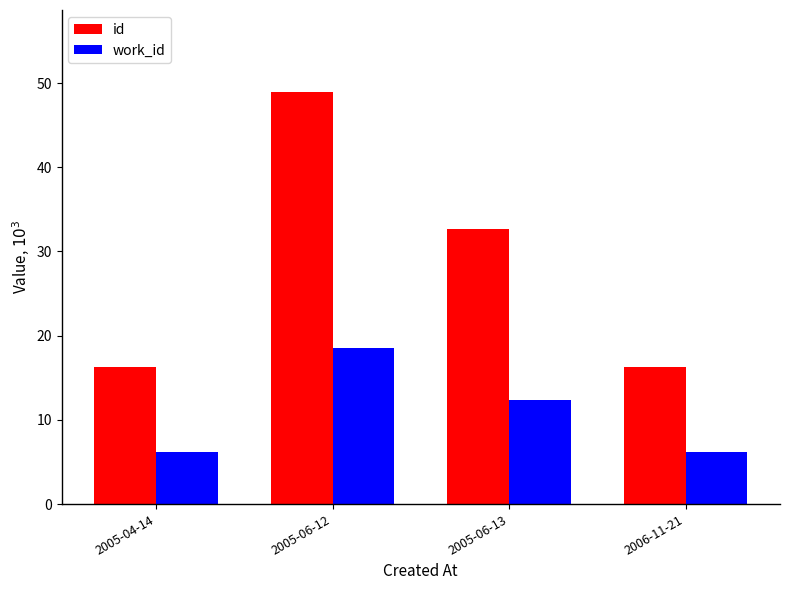

What are all the series names shown in the legend?

id, work_id